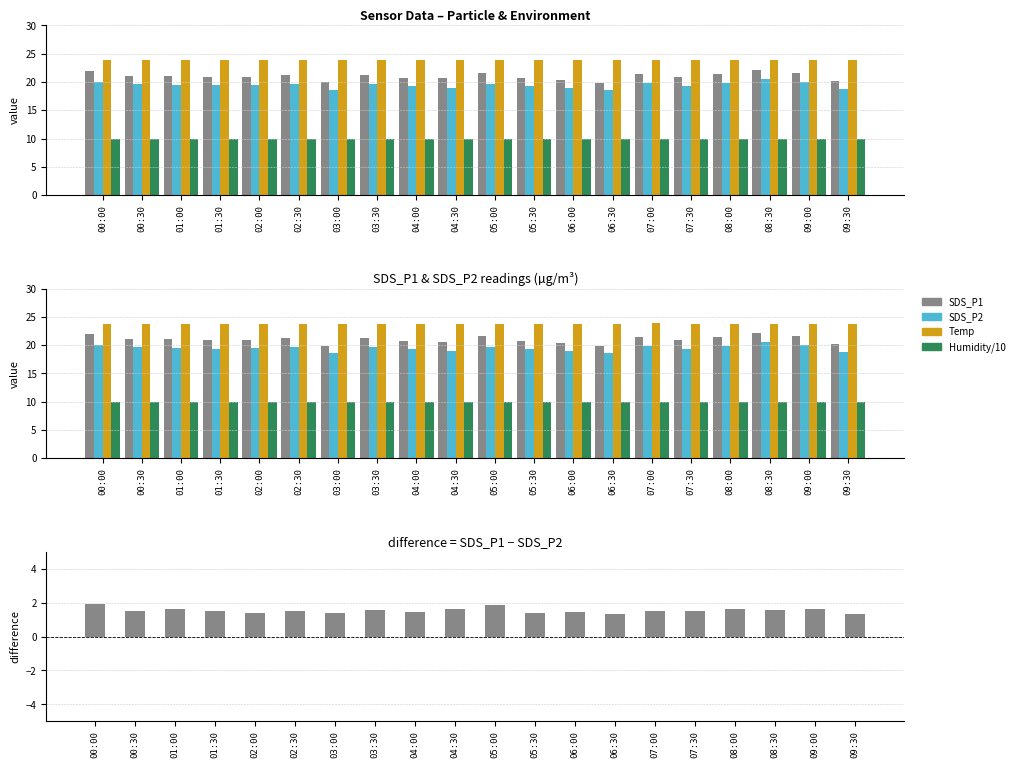

Reading right to left, list all the values displayed in this chart.

SDS_P1: 09:30=20.1	09:00=21.6	08:30=22.2	08:00=21.5	07:30=20.8	07:00=21.4	06:30=19.8	06:00=20.4	05:30=20.7	05:00=21.6	04:30=20.6	04:00=20.7	03:30=21.3	03:00=19.9	02:30=21.2	02:00=20.9	01:30=20.9	01:00=21.1	00:30=21.1	00:00=22.0
SDS_P2: 09:30=18.8	09:00=20.0	08:30=20.6	08:00=19.9	07:30=19.3	07:00=19.9	06:30=18.5	06:00=19.0	05:30=19.3	05:00=19.7	04:30=19.0	04:00=19.2	03:30=19.7	03:00=18.5	02:30=19.7	02:00=19.5	01:30=19.4	01:00=19.5	00:30=19.6	00:00=20.0
Temp: 09:30=23.8	09:00=23.8	08:30=23.8	08:00=23.8	07:30=23.8	07:00=23.9	06:30=23.8	06:00=23.8	05:30=23.8	05:00=23.8	04:30=23.8	04:00=23.8	03:30=23.8	03:00=23.8	02:30=23.8	02:00=23.8	01:30=23.8	01:00=23.8	00:30=23.8	00:00=23.8
Humidity/10: 09:30=10.0	09:00=10.0	08:30=10.0	08:00=10.0	07:30=10.0	07:00=10.0	06:30=9.9	06:00=10.0	05:30=10.0	05:00=10.0	04:30=10.0	04:00=10.0	03:30=10.0	03:00=10.0	02:30=10.0	02:00=10.0	01:30=9.9	01:00=10.0	00:30=10.0	00:00=10.0
SDS_P1 − SDS_P2: 09:30=1.3	09:00=1.6	08:30=1.6	08:00=1.6	07:30=1.5	07:00=1.5	06:30=1.3	06:00=1.4	05:30=1.4	05:00=1.9	04:30=1.6	04:00=1.4	03:30=1.5	03:00=1.4	02:30=1.5	02:00=1.4	01:30=1.5	01:00=1.6	00:30=1.5	00:00=1.9